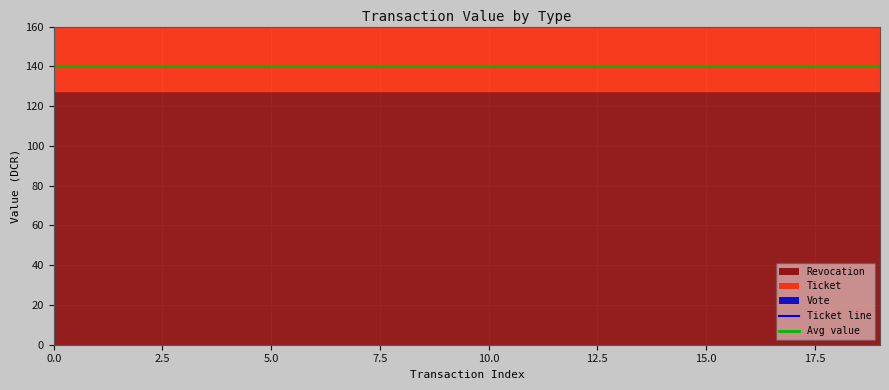

The Avg value series shows 140.0 at 7.5. True or false?

True